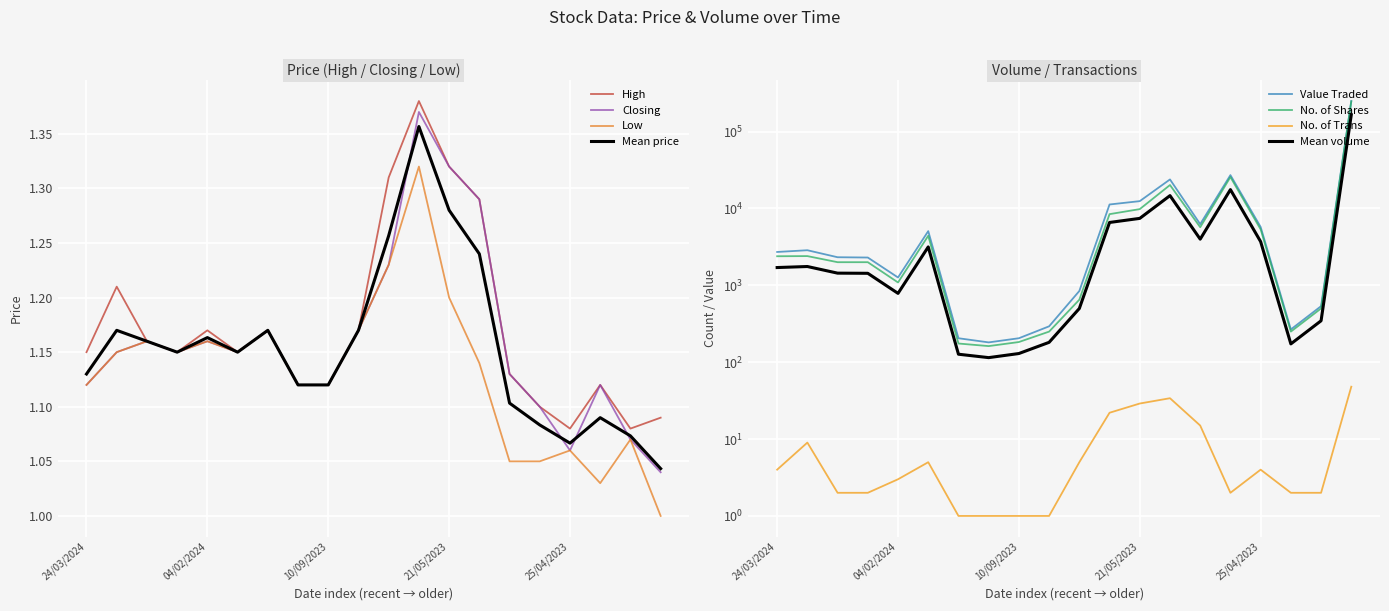

How many values in the Value Traded series exceed 2717?

9